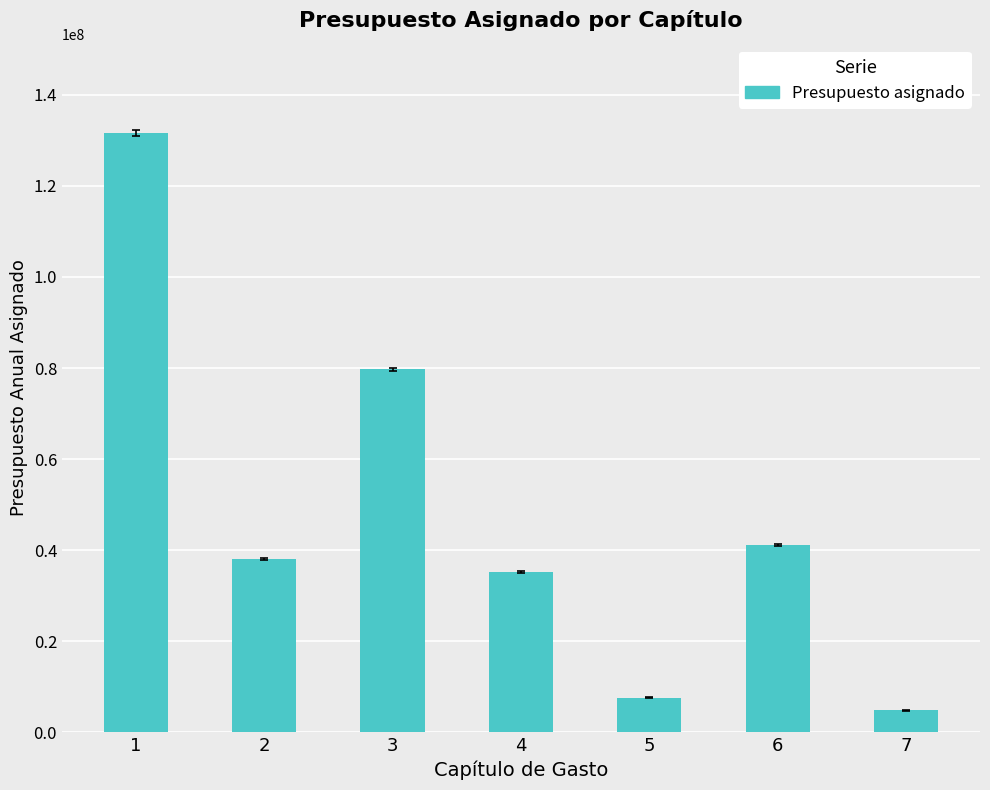

Which category has the lowest value across all series?

7